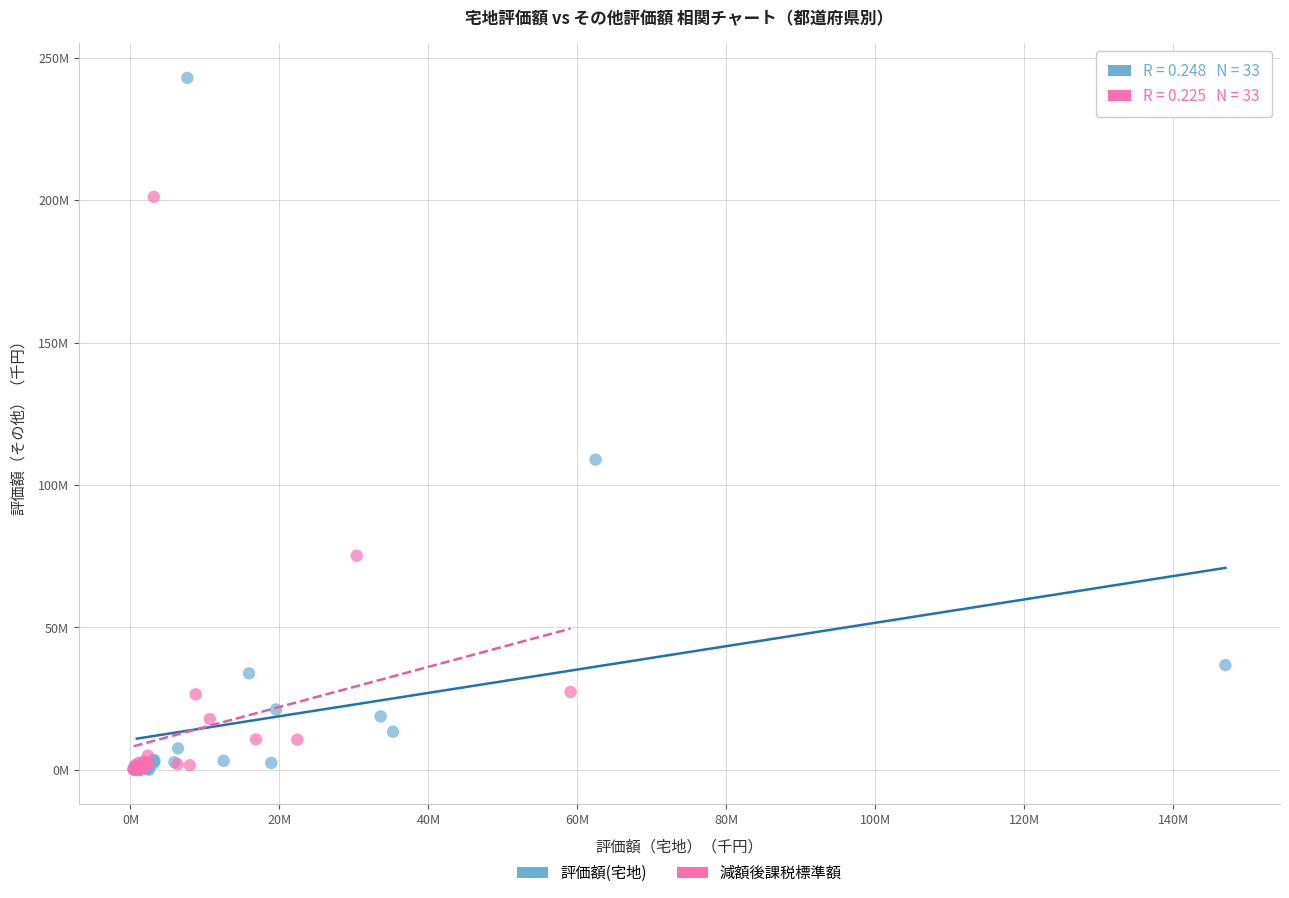

What are all the series names shown in the legend?

評価額(宅地), 減額後課税標準額